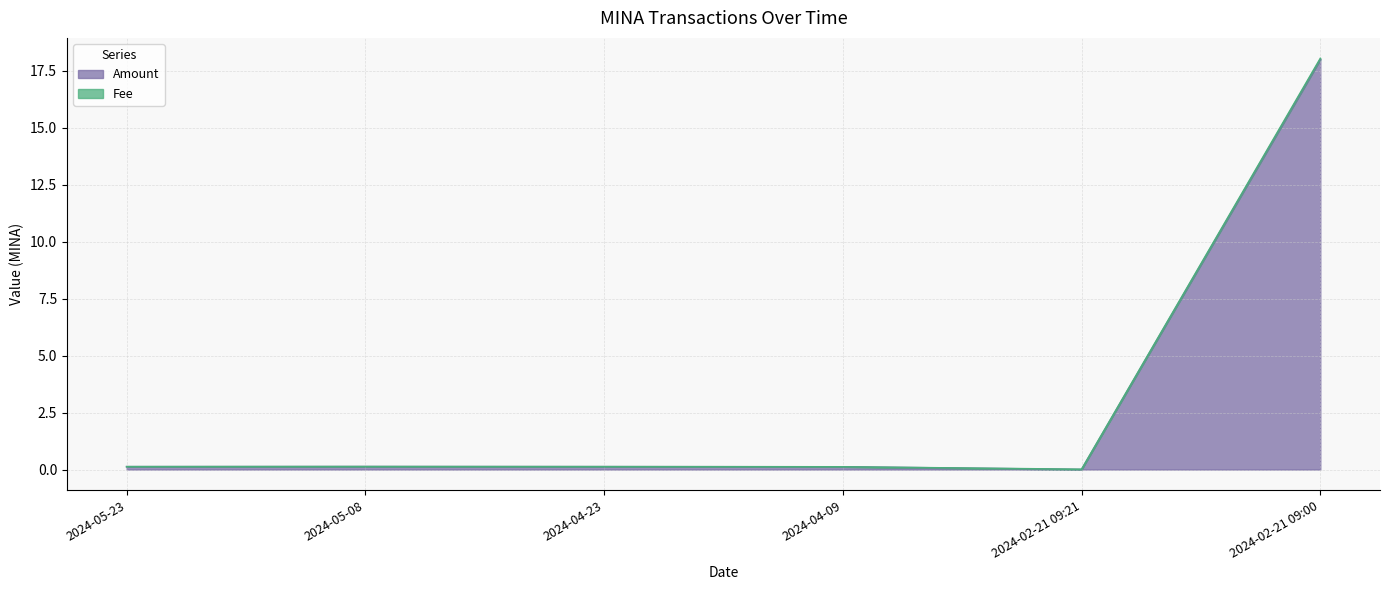

Where is the first local minimum for Amount?

2024-02-21 09:21